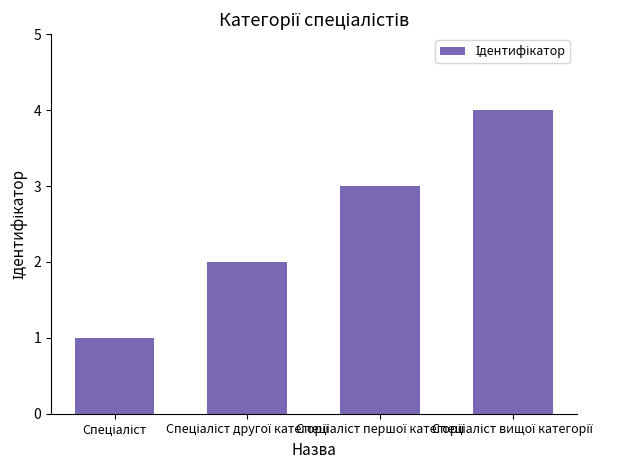

What is the greatest value displayed?

4